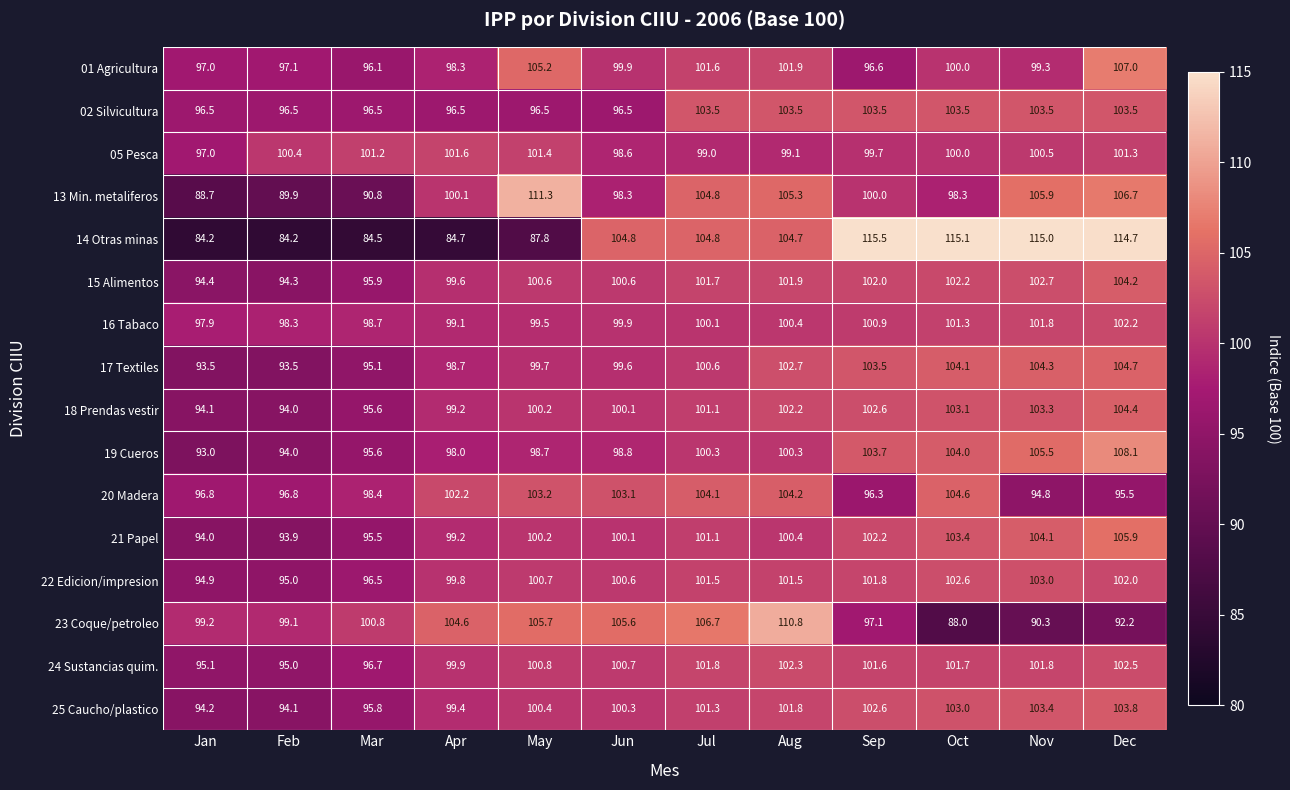

At which category is the sum across all series the highest?

Dec